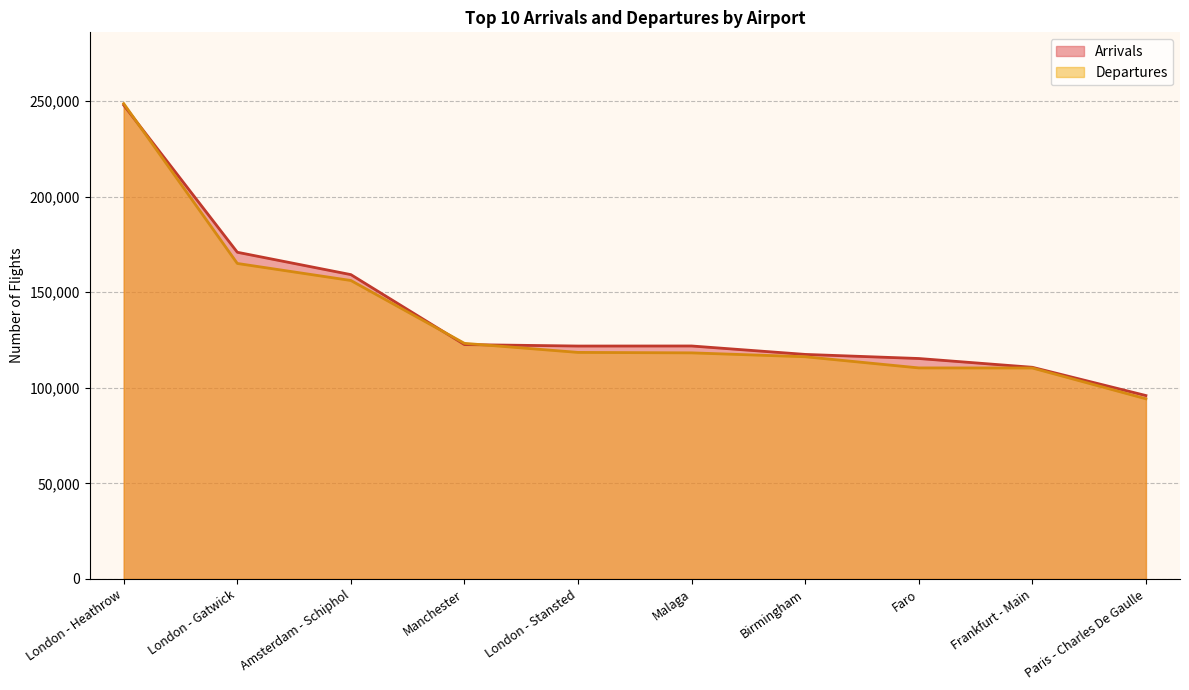

How many data points does each series have?

10